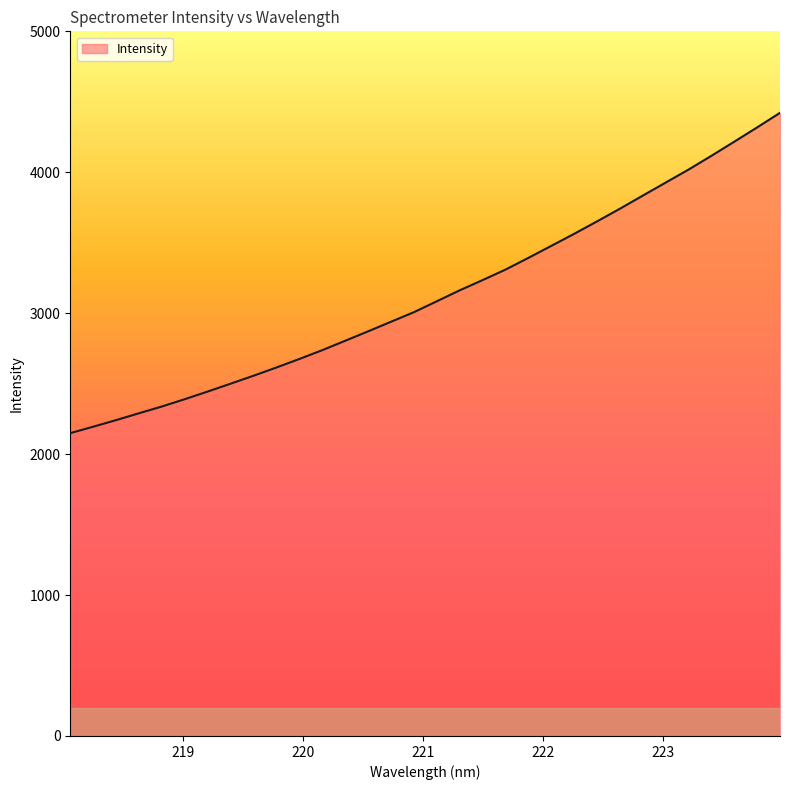

What is the maximum value shown in the chart?

4421.7